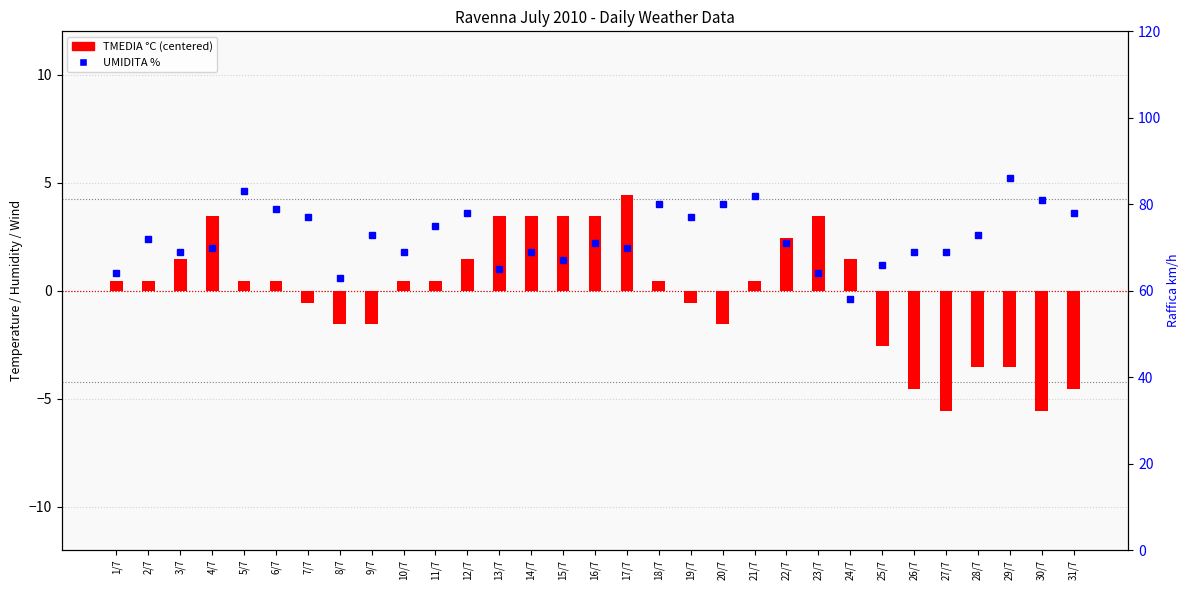

Between 19/7 and 23/7, which series saw the biggest shift?

UMIDITA %